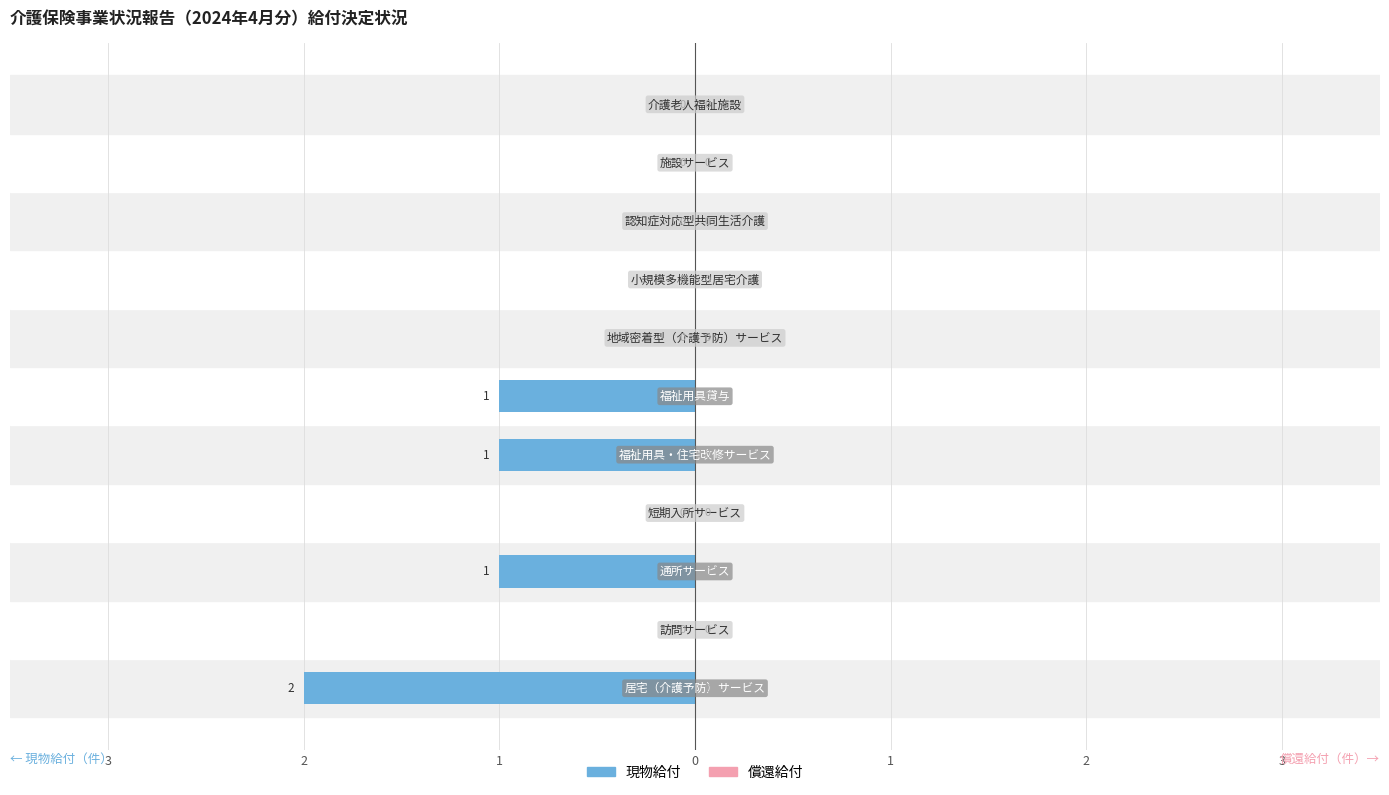

Are the bars horizontal?

Yes